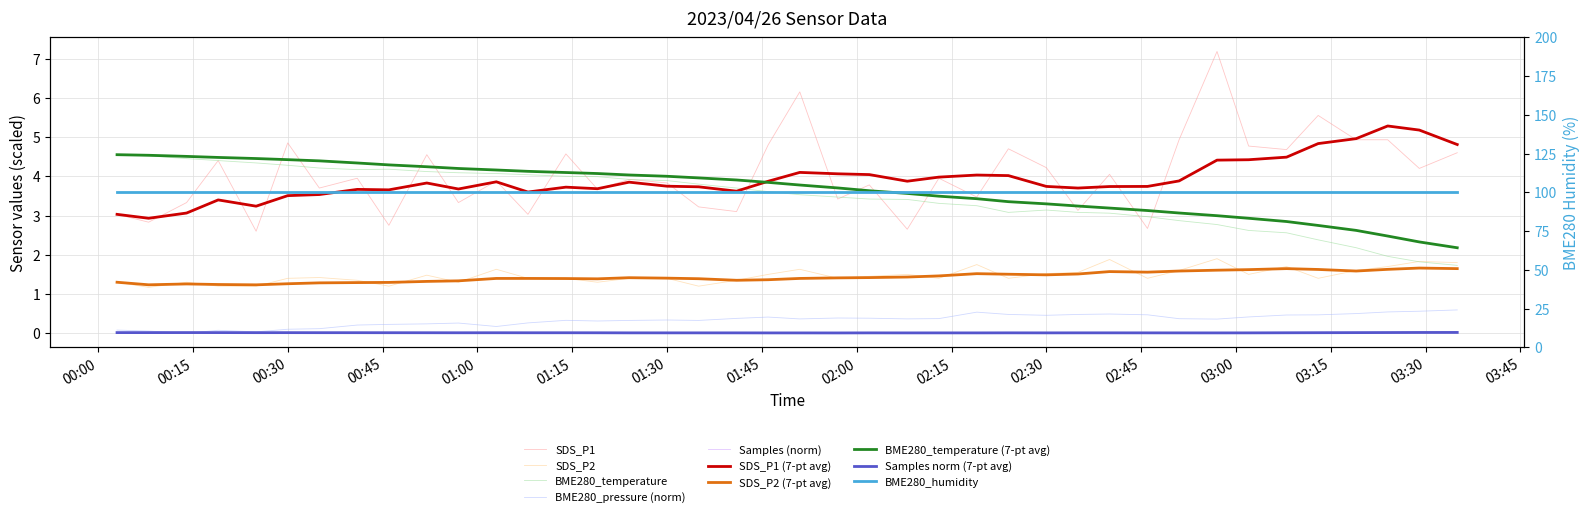

Rank the series at 2023/04/26 01:35 from highest to lowest value.

BME280_temperature, SDS_P1, SDS_P2, BME280_pressure, Samples